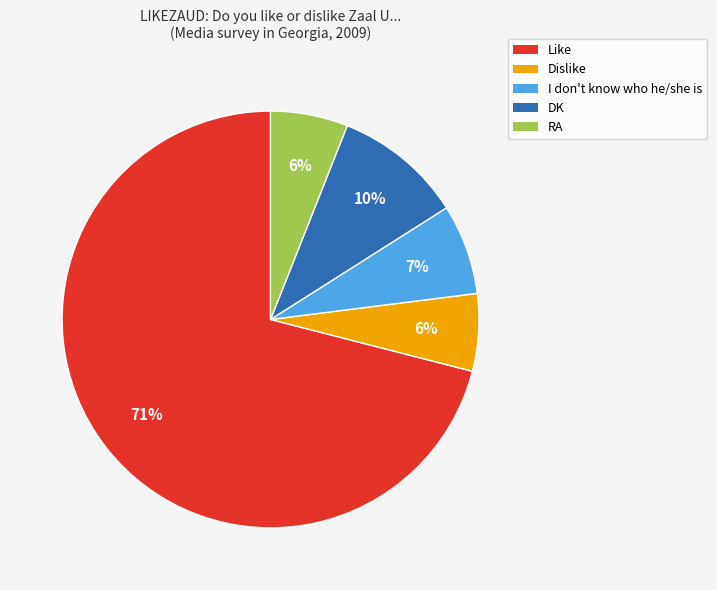

Do I don't know who he/she is and Like together represent more than half of the pie?

Yes